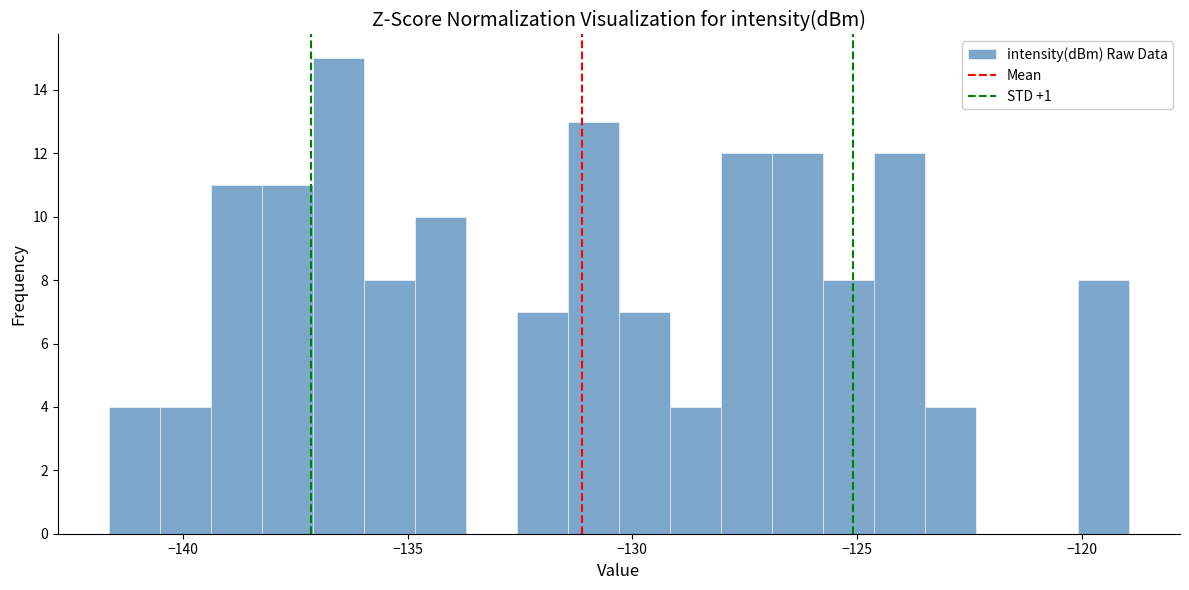

Read against the x-axis, roughly where is the centre of the tallest bar?

-136.5